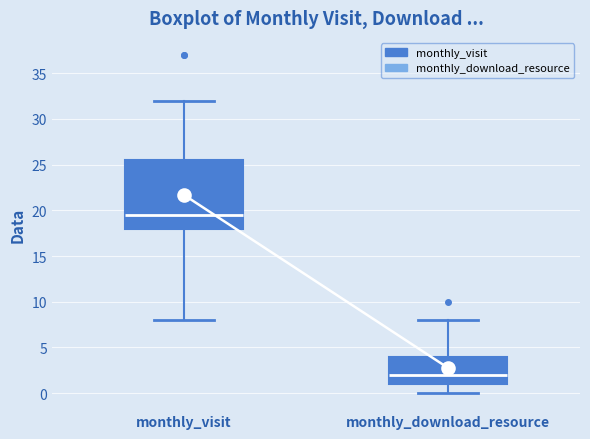

Which box is the tallest, from its lower edge to its upper edge?

monthly_visit